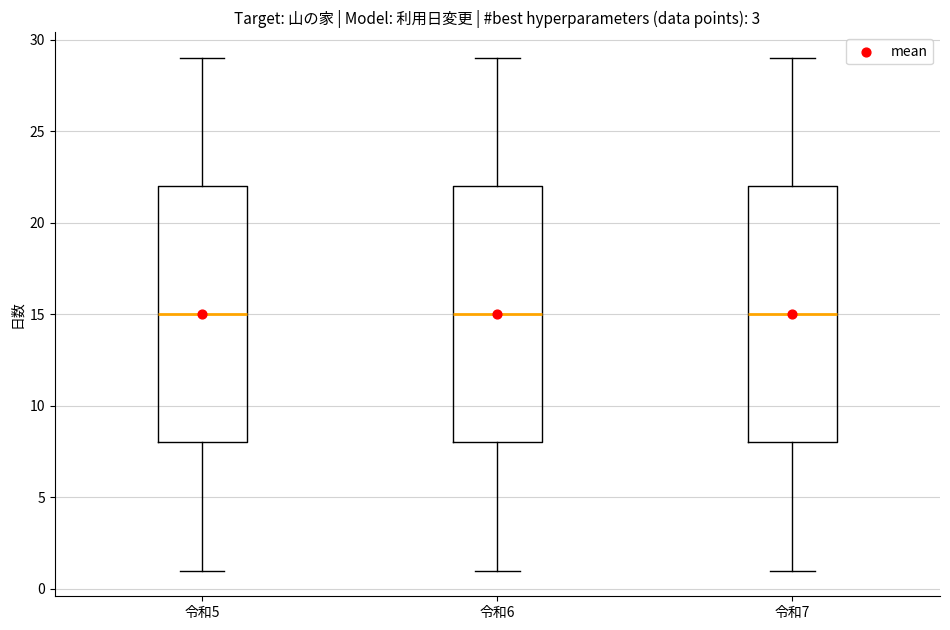

Reading left to right, transcribe this box plot: for each box, give where its median line is, the range the box spans, and where its two whiskers end, as read against the y-axis. The values are not printed on the chart, so give them approximately, as read against the axis.

令和5: median 15, box 8 to 22, whiskers 1 to 29
令和6: median 15, box 8 to 22, whiskers 1 to 29
令和7: median 15, box 8 to 22, whiskers 1 to 29